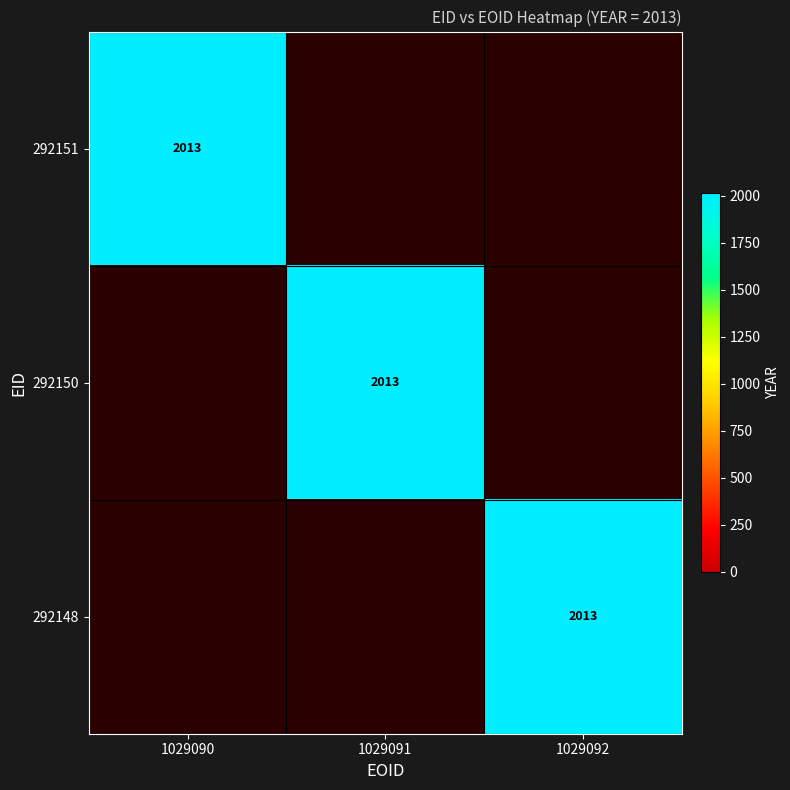

What is the difference between the highest and lowest values at 292150?

2013